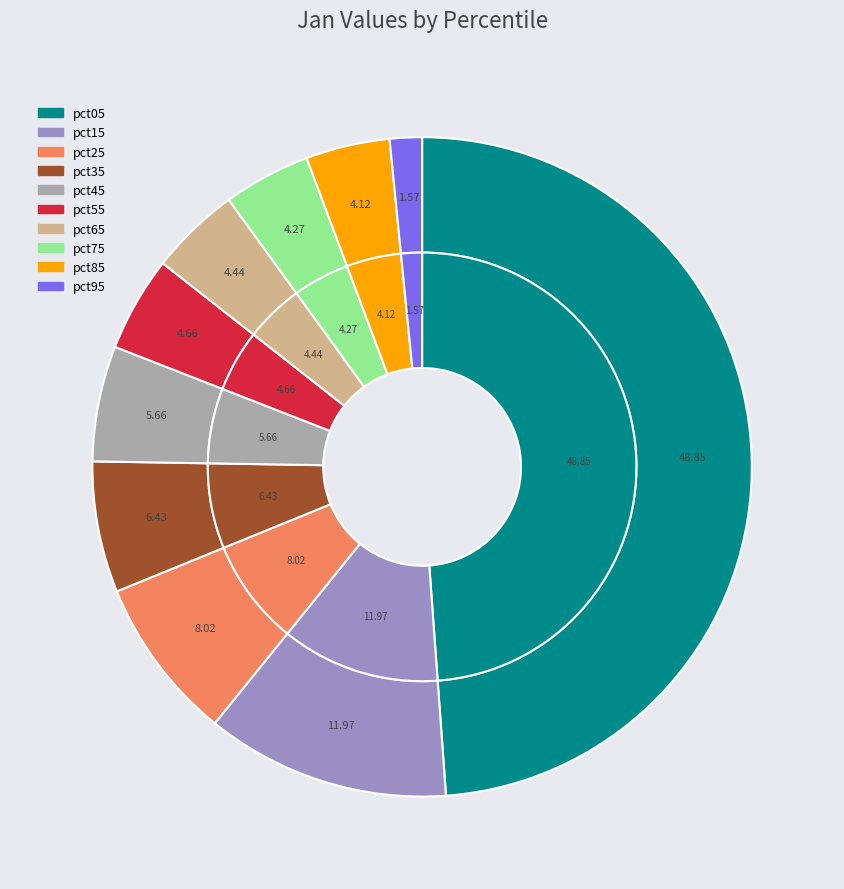

What is the smallest slice in the pie chart?

pct95